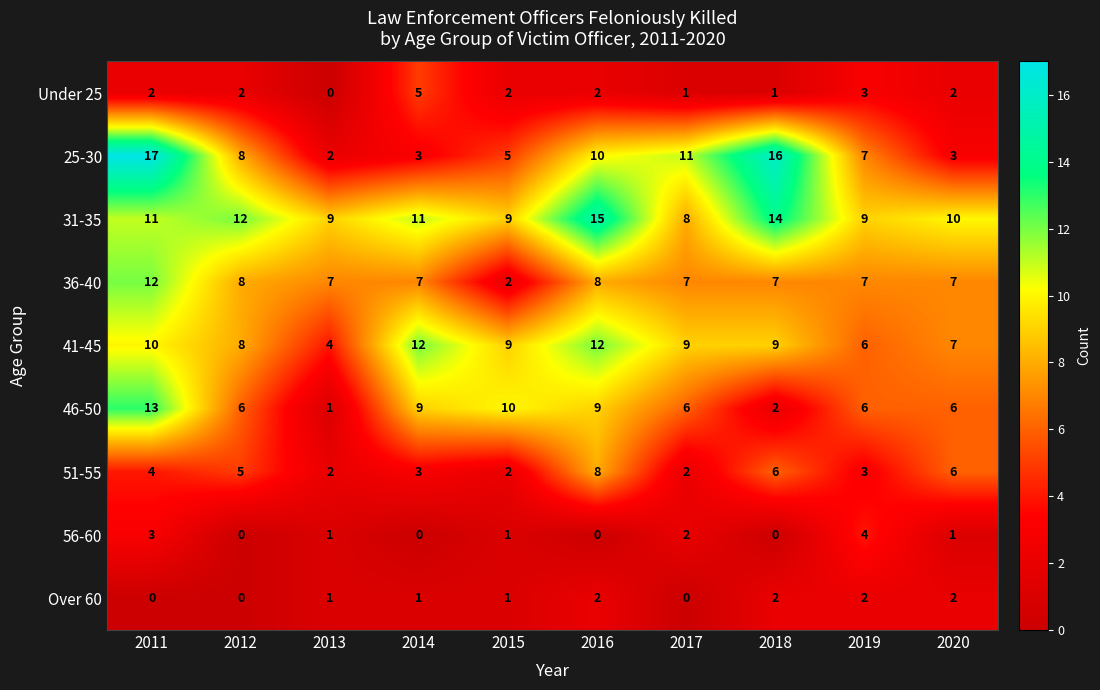

Which series has the largest range (max minus min)?

25-30